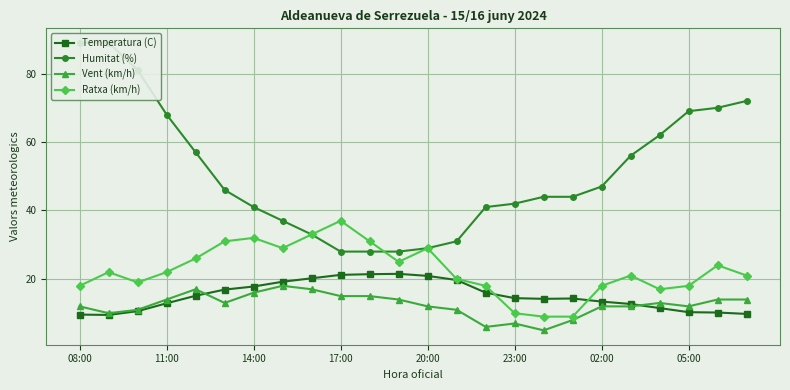

The value of Vent (km/h) at 11:00 is 8.0. True or false?

False